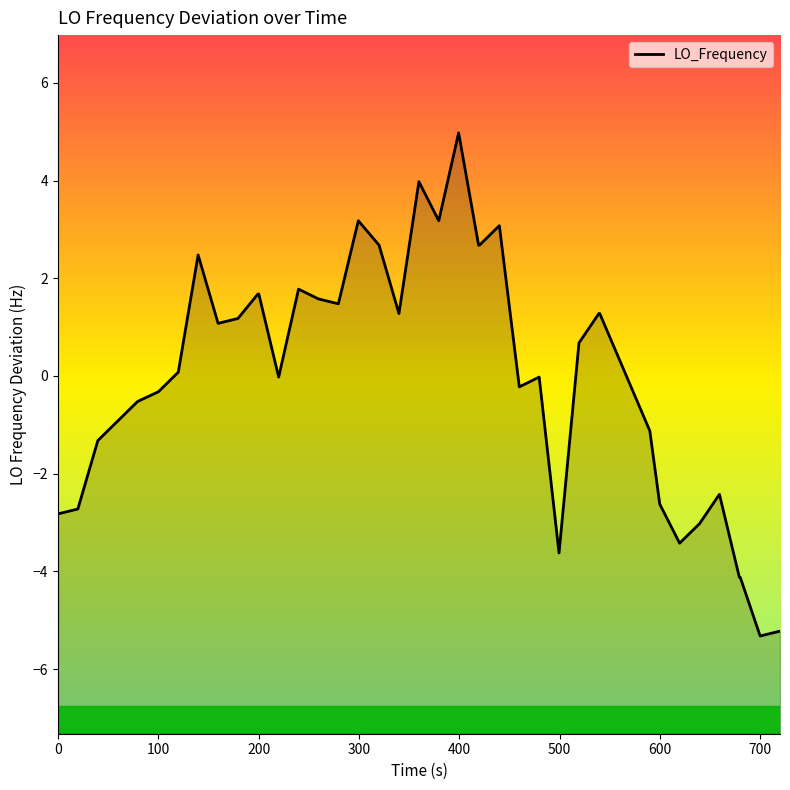

The chart shows a value of -2.8 at 0. True or false?

True